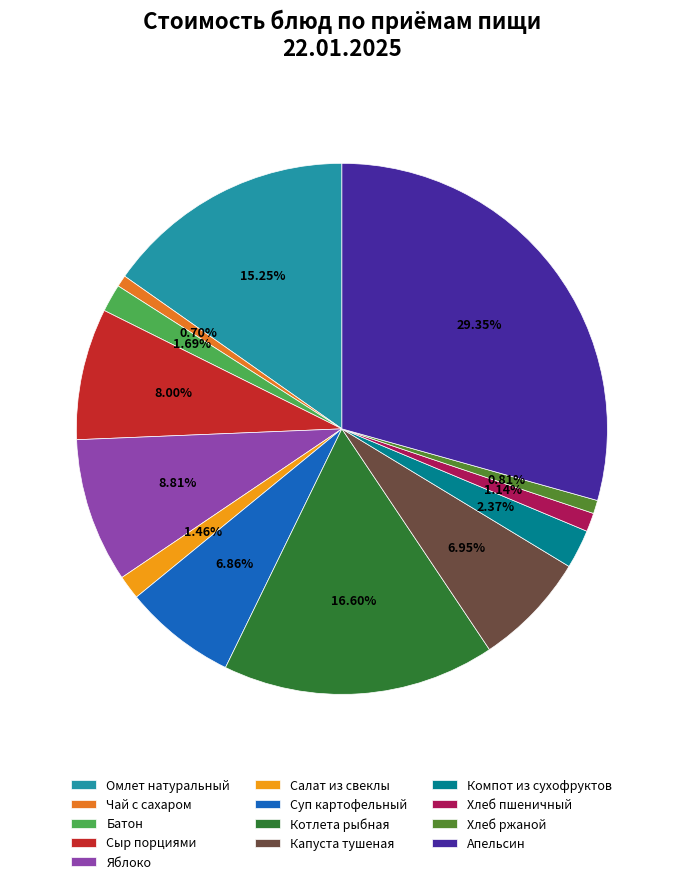

To the nearest percent, what percentage of the pie is Яблоко?

9%